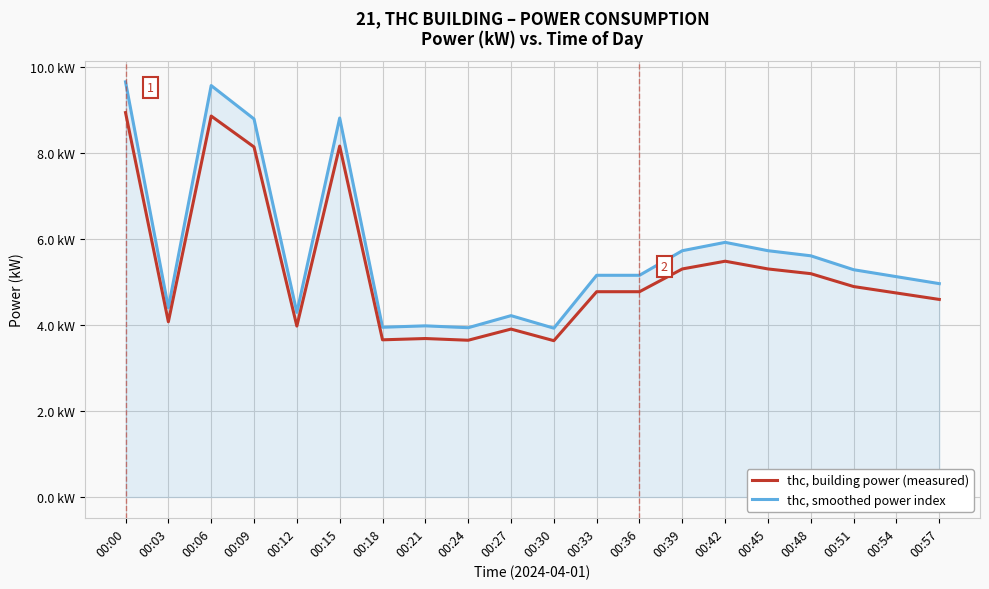

List the series in order of their peak value, lowest first.

thc, building power (measured), thc, smoothed power index